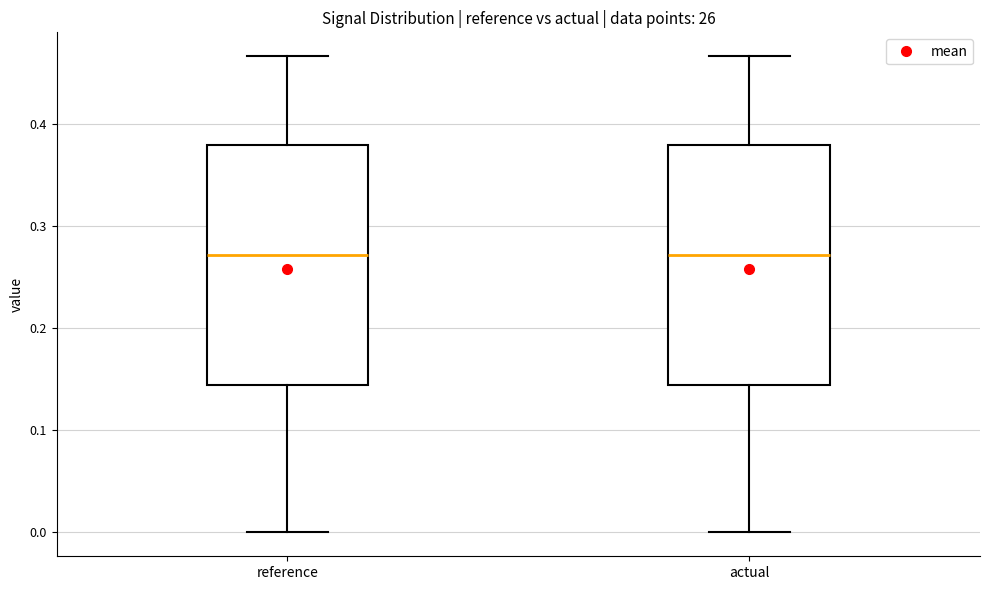

Reading left to right, transcribe this box plot: for each box, give where its median line is, the range the box spans, and where its two whiskers end, as read against the y-axis. The values are not printed on the chart, so give them approximately, as read against the axis.

reference: median 0.27, box 0.14 to 0.38, whiskers 0.00 to 0.47
actual: median 0.27, box 0.14 to 0.38, whiskers 0.00 to 0.47